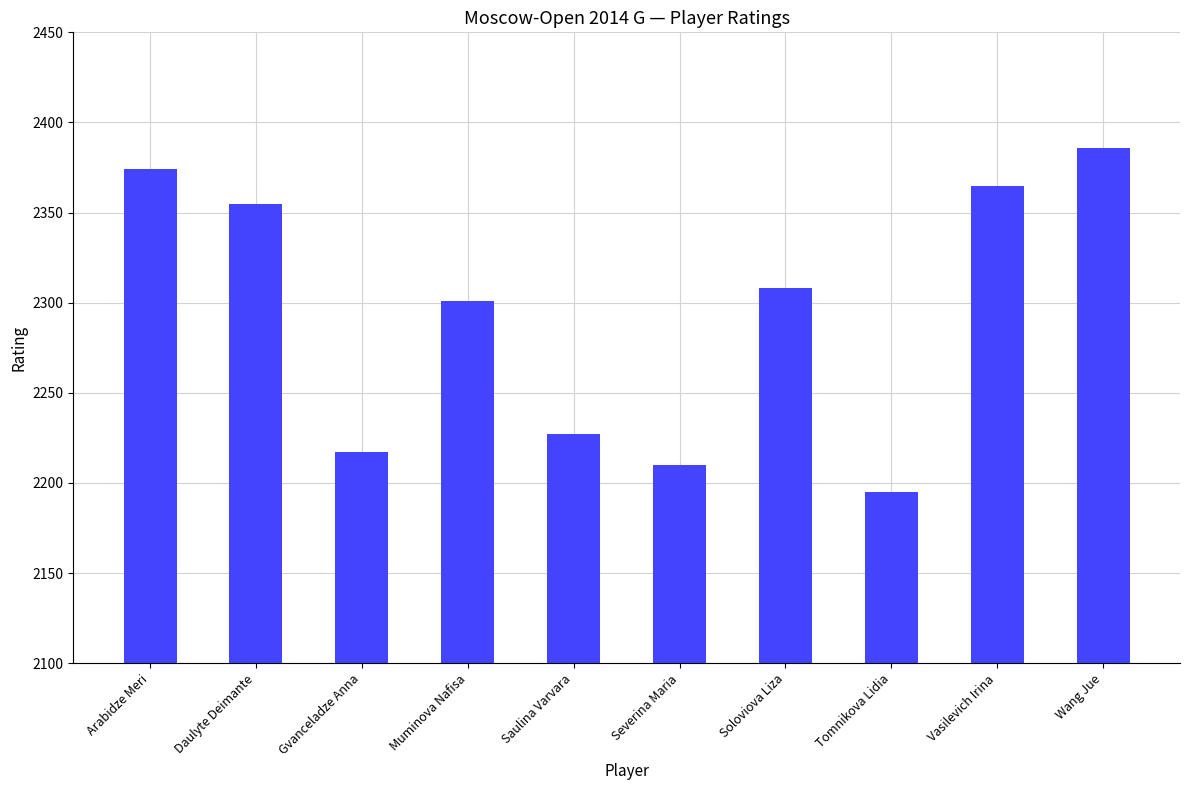

Rank the categories by value from lowest to highest.

Tomnikova Lidia, Severina Maria, Gvanceladze Anna, Saulina Varvara, Muminova Nafisa, Soloviova Liza, Daulyte Deimante, Vasilevich Irina, Arabidze Meri, Wang Jue